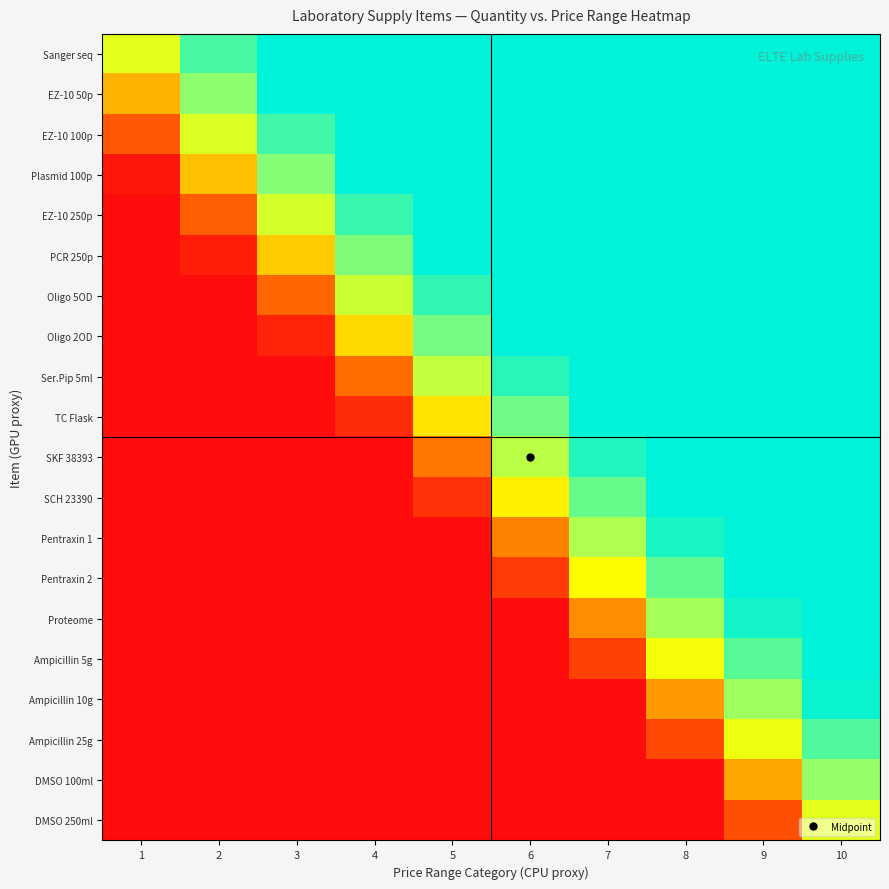

Reading left to right, extract all data points from this chart.

Sanger seq: 1=0.5	2=0.8	3=1.0	4=1.0	5=1.0	6=1.0	7=1.0	8=1.0	9=1.0	10=1.0
EZ-10 50p: 1=0.3	2=0.7	3=1.0	4=1.0	5=1.0	6=1.0	7=1.0	8=1.0	9=1.0	10=1.0
EZ-10 100p: 1=0.2	2=0.5	3=0.9	4=1.0	5=1.0	6=1.0	7=1.0	8=1.0	9=1.0	10=1.0
Plasmid 100p: 1=0.0	2=0.4	3=0.7	4=1.0	5=1.0	6=1.0	7=1.0	8=1.0	9=1.0	10=1.0
EZ-10 250p: 1=0.0	2=0.2	3=0.5	4=0.9	5=1.0	6=1.0	7=1.0	8=1.0	9=1.0	10=1.0
PCR 250p: 1=0.0	2=0.0	3=0.4	4=0.7	5=1.0	6=1.0	7=1.0	8=1.0	9=1.0	10=1.0
Oligo 5OD: 1=0.0	2=0.0	3=0.2	4=0.6	5=0.9	6=1.0	7=1.0	8=1.0	9=1.0	10=1.0
Oligo 2OD: 1=0.0	2=0.0	3=0.1	4=0.4	5=0.7	6=1.0	7=1.0	8=1.0	9=1.0	10=1.0
Ser.Pip 5ml: 1=0.0	2=0.0	3=0.0	4=0.2	5=0.6	6=0.9	7=1.0	8=1.0	9=1.0	10=1.0
TC Flask: 1=0.0	2=0.0	3=0.0	4=0.1	5=0.4	6=0.7	7=1.0	8=1.0	9=1.0	10=1.0
SKF 38393: 1=0.0	2=0.0	3=0.0	4=0.0	5=0.3	6=0.6	7=0.9	8=1.0	9=1.0	10=1.0
SCH 23390: 1=0.0	2=0.0	3=0.0	4=0.0	5=0.1	6=0.4	7=0.8	8=1.0	9=1.0	10=1.0
Pentraxin 1: 1=0.0	2=0.0	3=0.0	4=0.0	5=0.0	6=0.3	7=0.6	8=0.9	9=1.0	10=1.0
Pentraxin 2: 1=0.0	2=0.0	3=0.0	4=0.0	5=0.0	6=0.1	7=0.4	8=0.8	9=1.0	10=1.0
Proteome: 1=0.0	2=0.0	3=0.0	4=0.0	5=0.0	6=0.0	7=0.3	8=0.6	9=1.0	10=1.0
Ampicillin 5g: 1=0.0	2=0.0	3=0.0	4=0.0	5=0.0	6=0.0	7=0.1	8=0.5	9=0.8	10=1.0
Ampicillin 10g: 1=0.0	2=0.0	3=0.0	4=0.0	5=0.0	6=0.0	7=0.0	8=0.3	9=0.6	10=1.0
Ampicillin 25g: 1=0.0	2=0.0	3=0.0	4=0.0	5=0.0	6=0.0	7=0.0	8=0.1	9=0.5	10=0.8
DMSO 100ml: 1=0.0	2=0.0	3=0.0	4=0.0	5=0.0	6=0.0	7=0.0	8=0.0	9=0.3	10=0.7
DMSO 250ml: 1=0.0	2=0.0	3=0.0	4=0.0	5=0.0	6=0.0	7=0.0	8=0.0	9=0.2	10=0.5